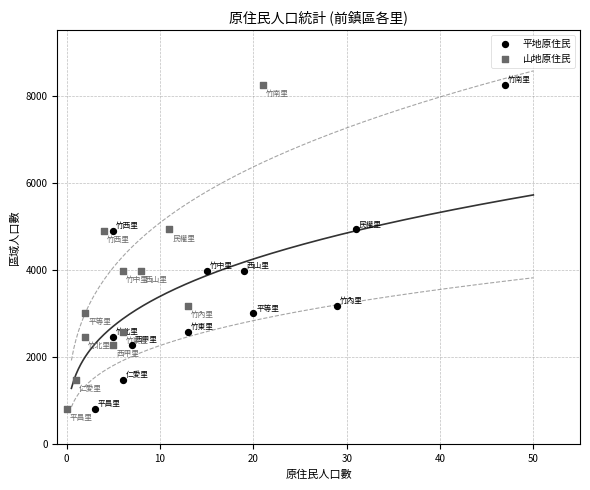

What are all the series names shown in the legend?

平地原住民, 山地原住民